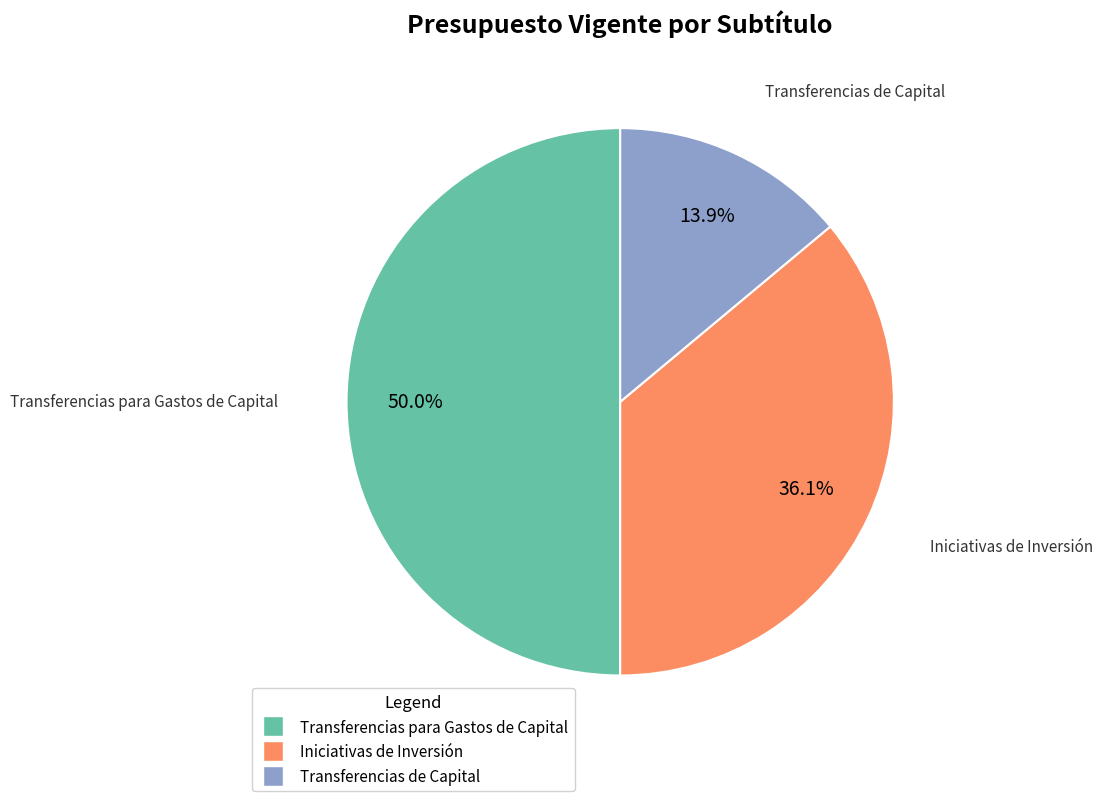

Count the number of slices in the pie.

3